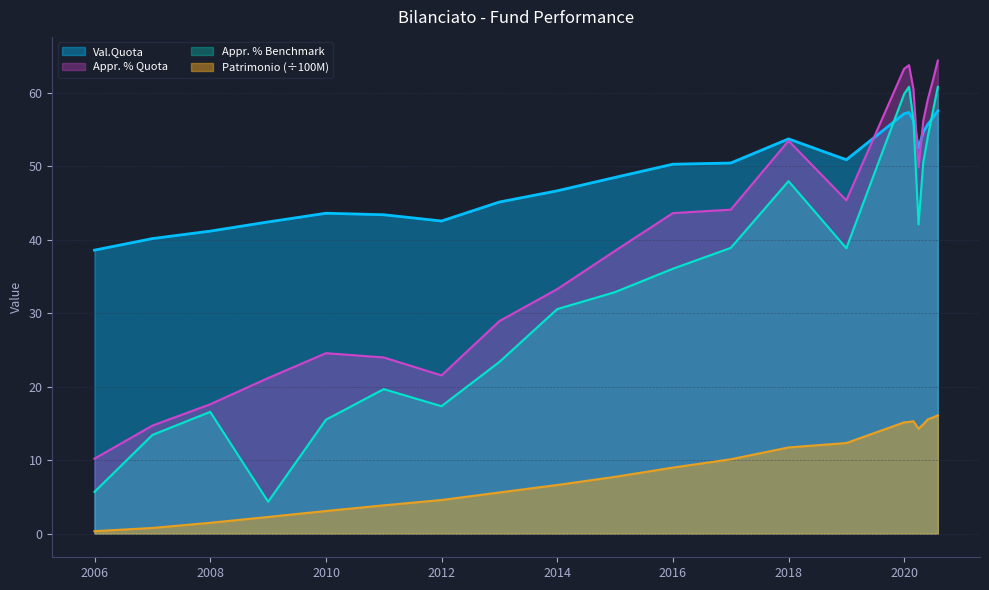

What value does the Appr. % Benchmark series have at 31/12/2013?

30.6